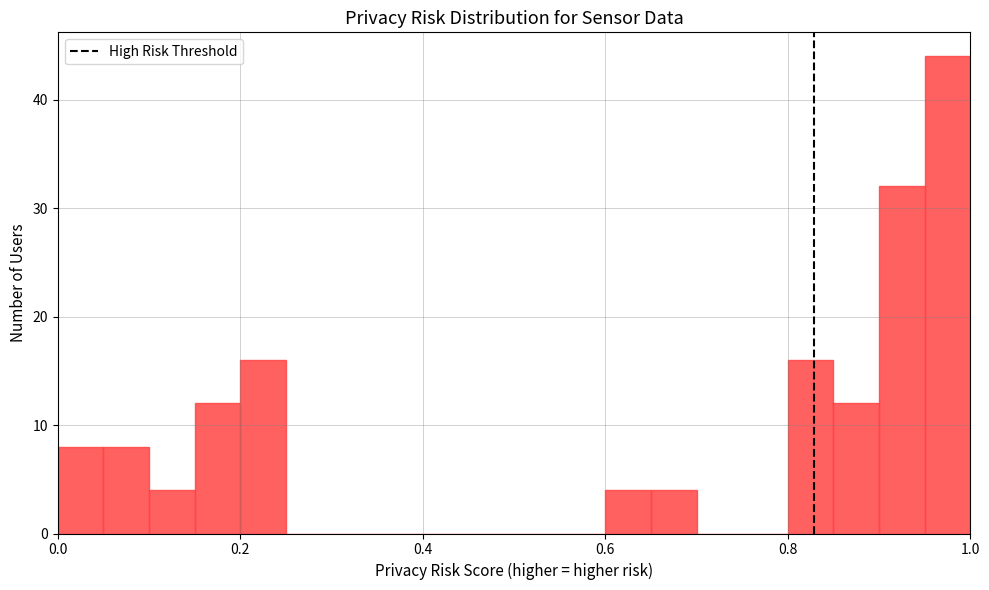

Around what value on the x-axis is the tallest bar? Give the approximate position of its centre, as read against the axis.

0.98